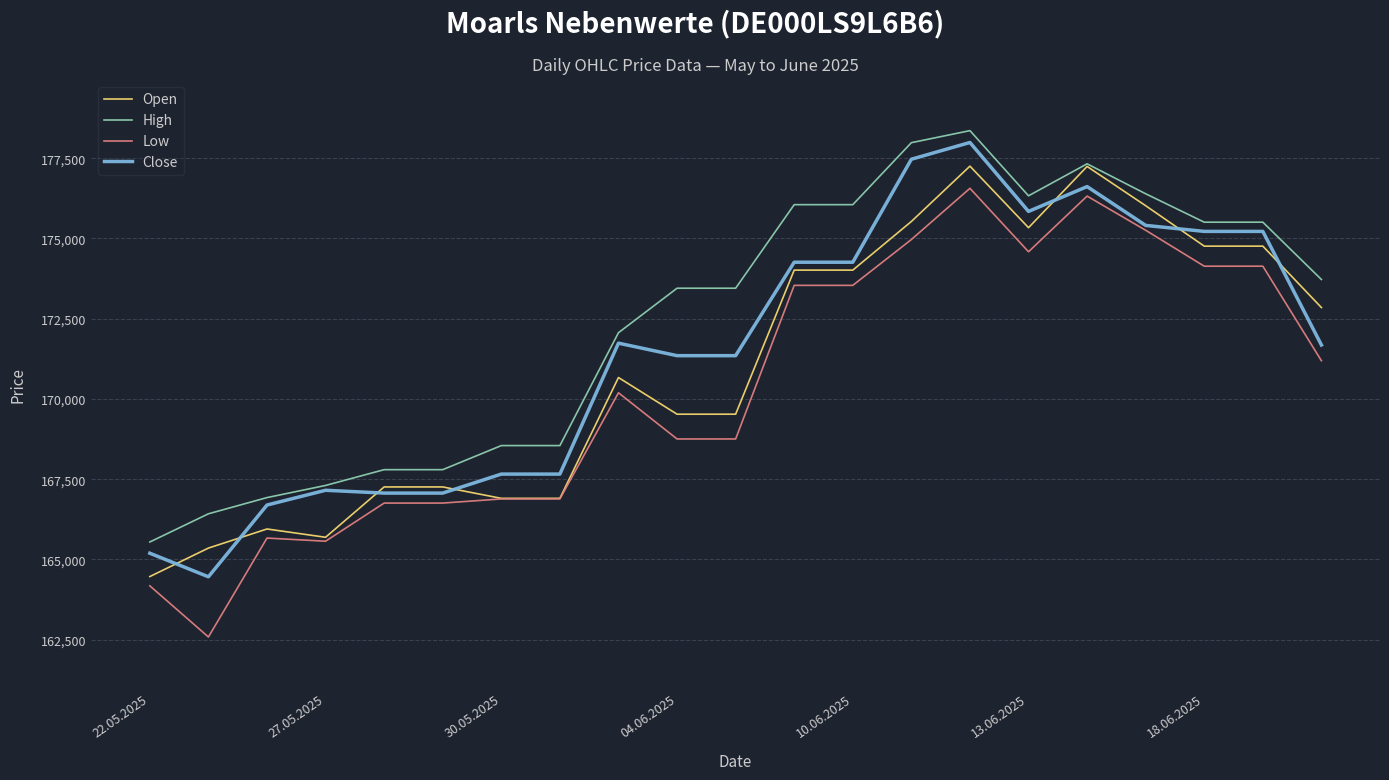

What is the minimum value for Close?

164460